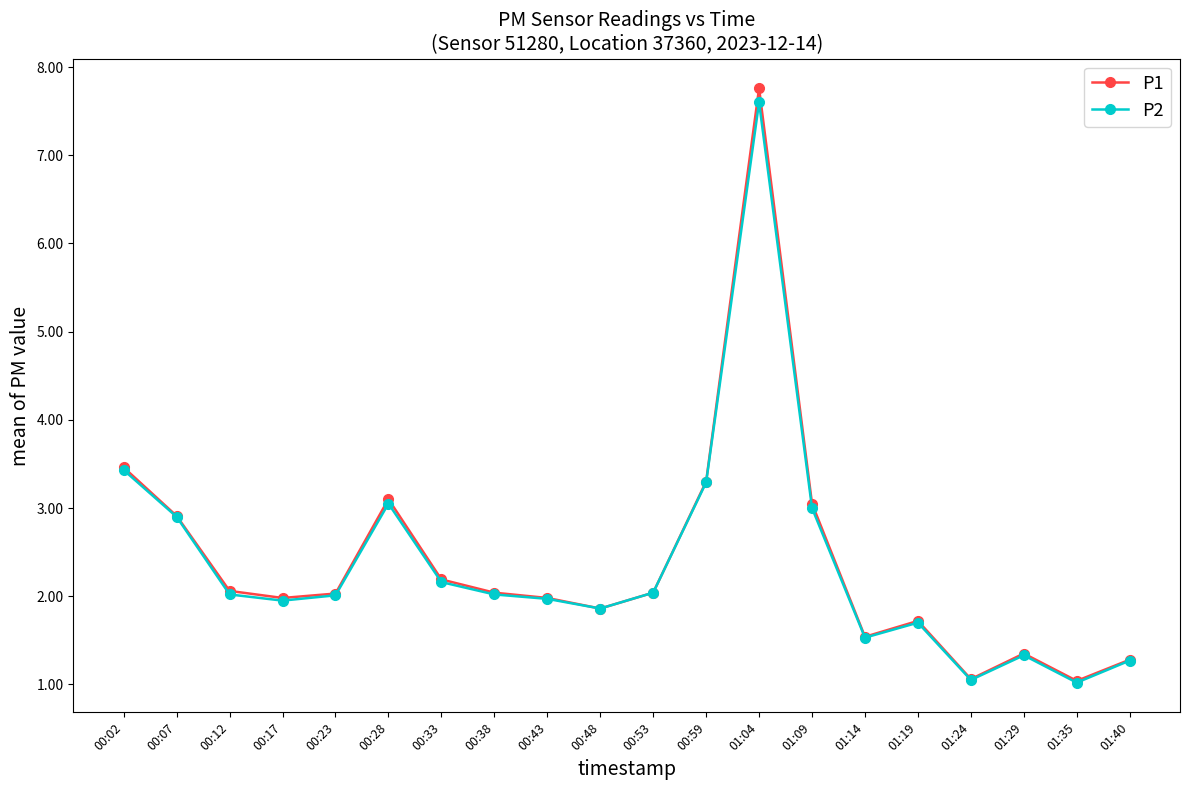

At which category is the sum across all series the highest?

01:04